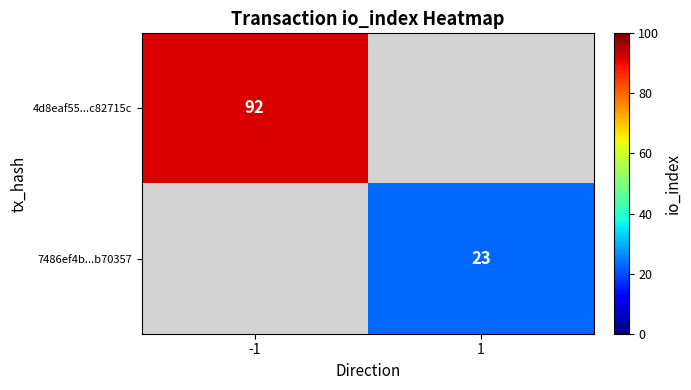

The value of 7486ef4b...b70357 at 1 is 34. True or false?

False